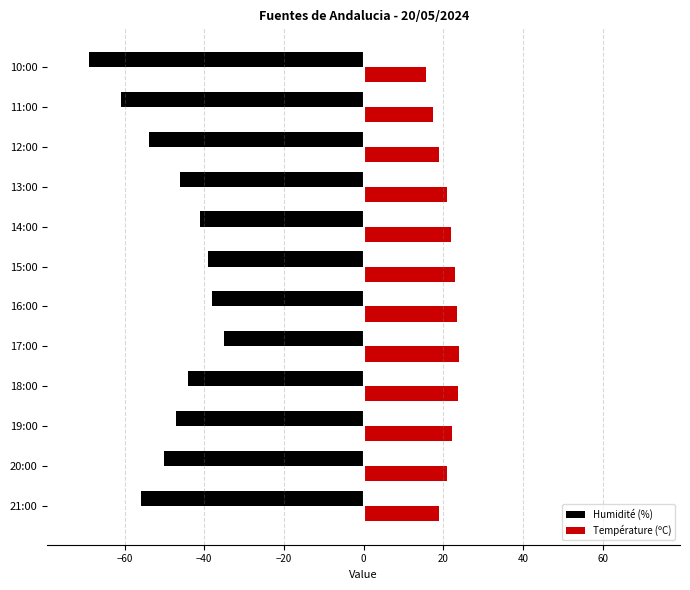

Count the number of data series in this chart.

2